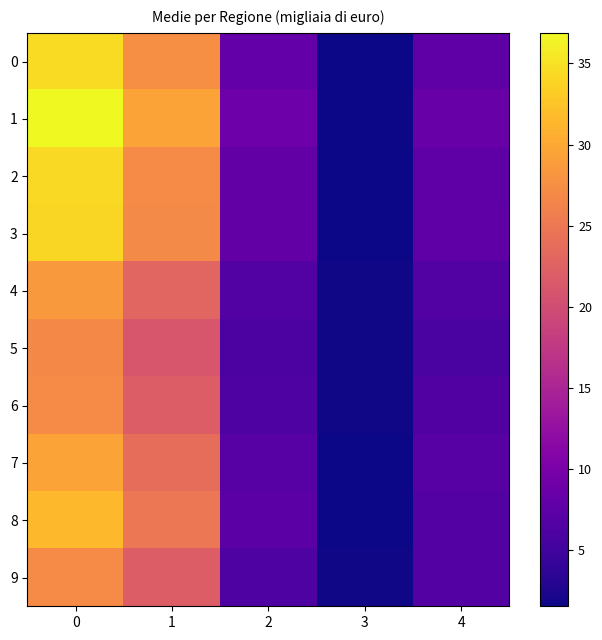

What is the total value across all series at 2?

72.2